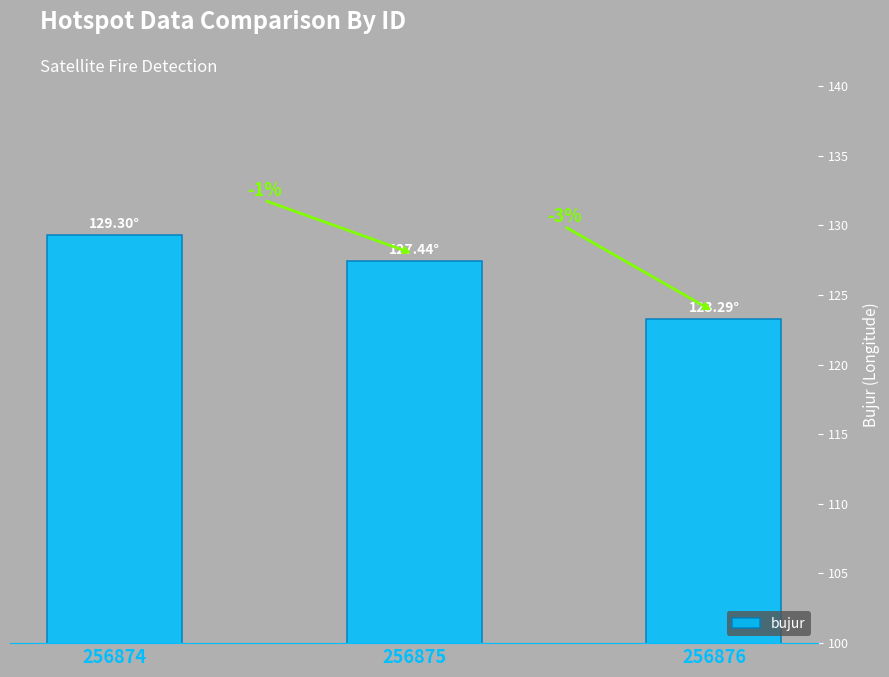

Are the bars grouped side by side (vs. stacked)?

No